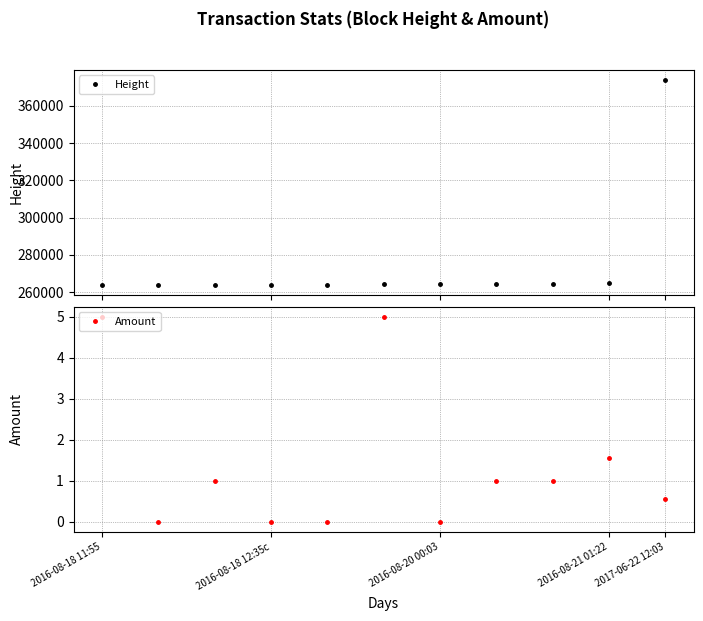

What is the value of the Amount point at the 1st from the left?

5.0